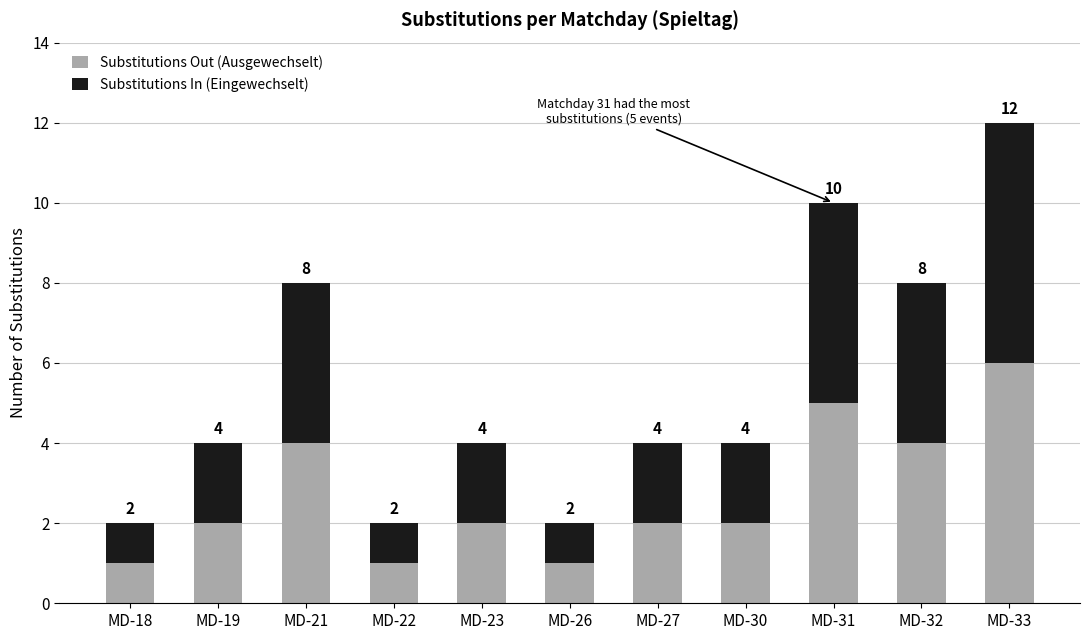

What is the approximate value of Substitutions Out (Ausgewechselt) at MD-33?

6